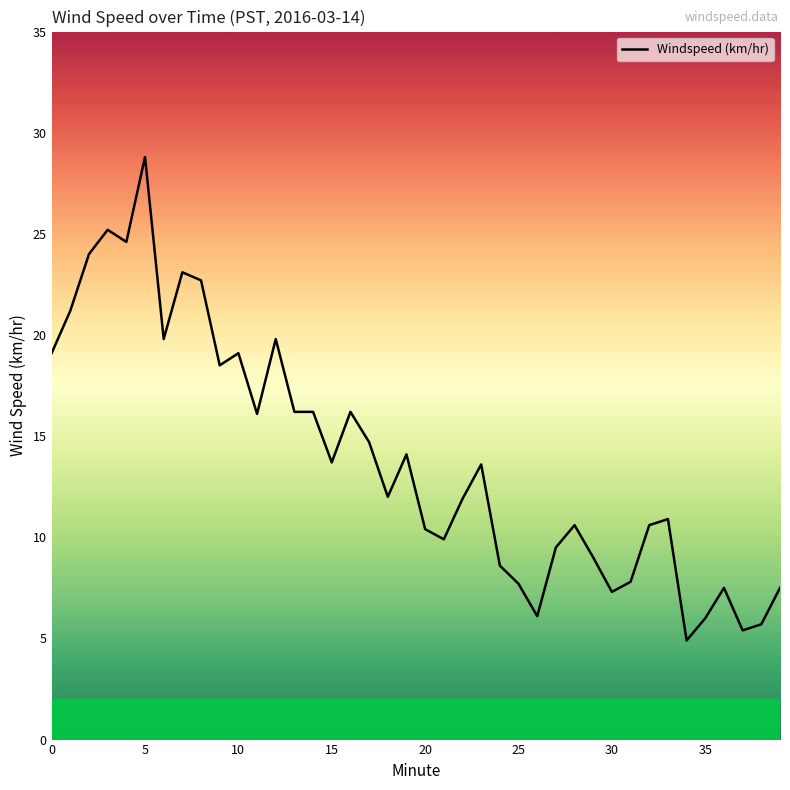

What is the difference between the maximum and minimum values?

23.9